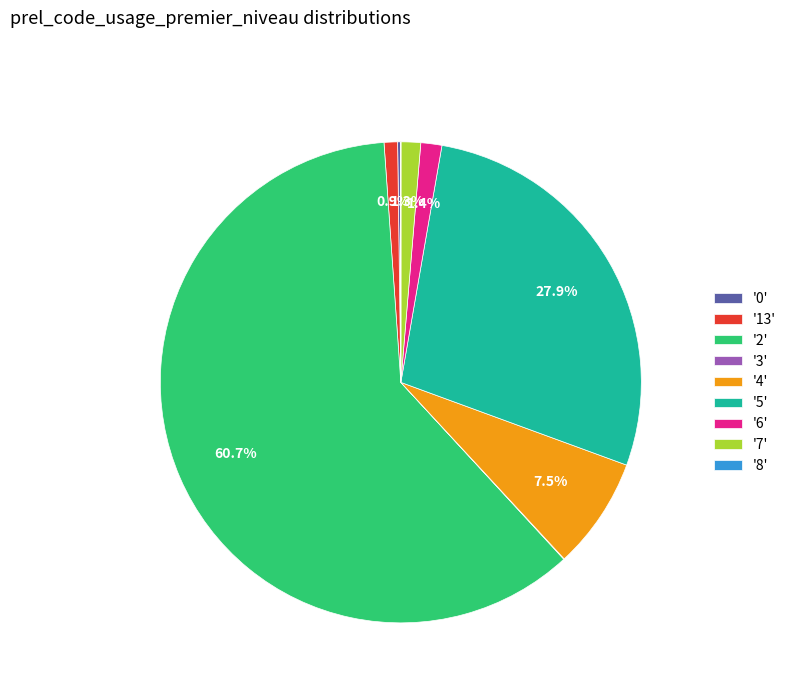

What percentage is NOT represented by '5'?

72.1%